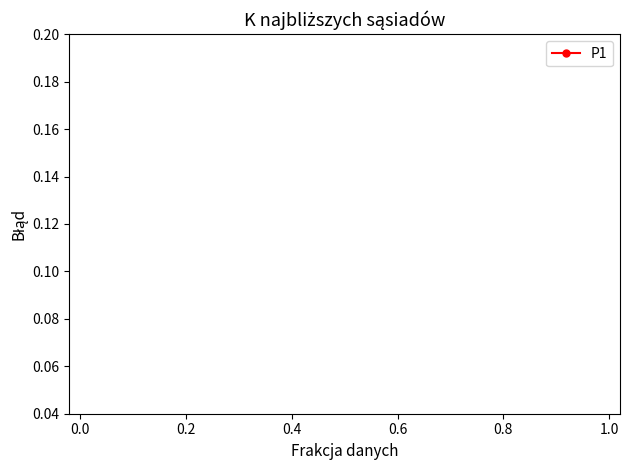

Does the chart display data point markers on the line(s)?

Yes